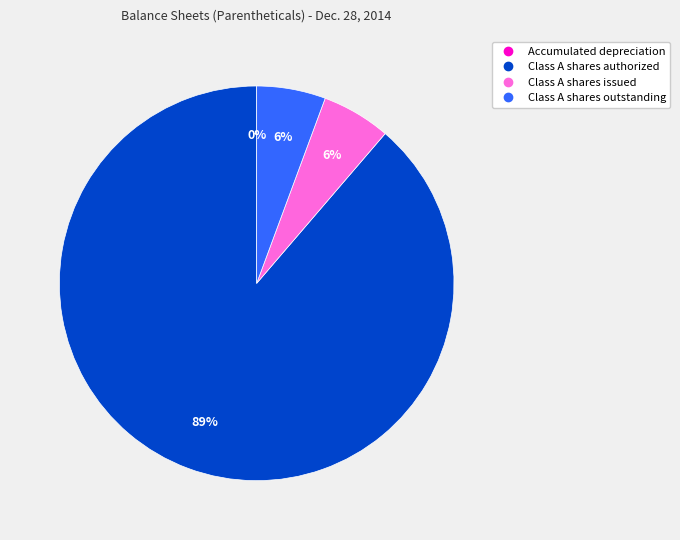

What is the largest slice in the pie chart?

Class A shares authorized